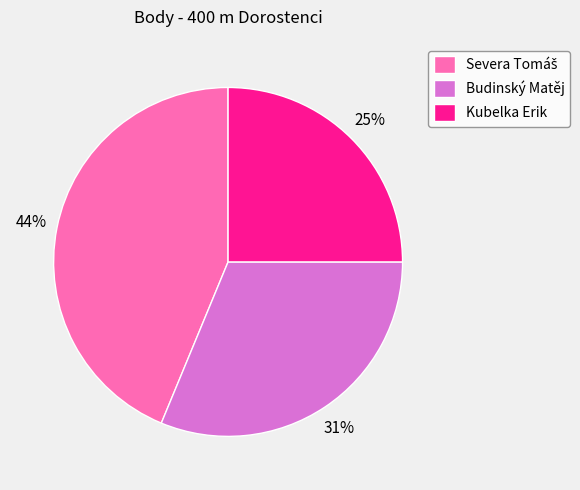

Approximately how many times larger is the value at Kubelka Erik compared to Budinský Matěj?

0.8